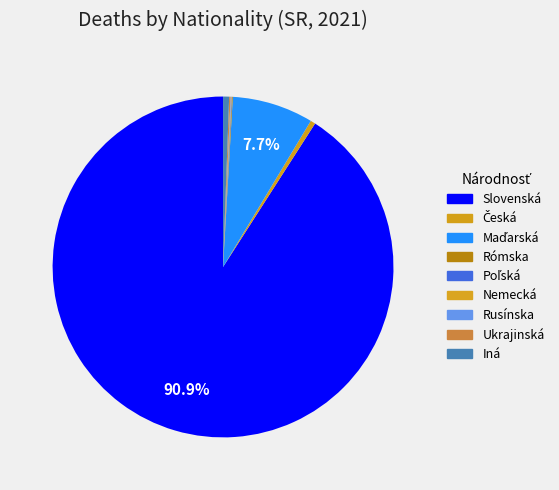

What portion of the pie excludes Ukrajinská?

99.9%